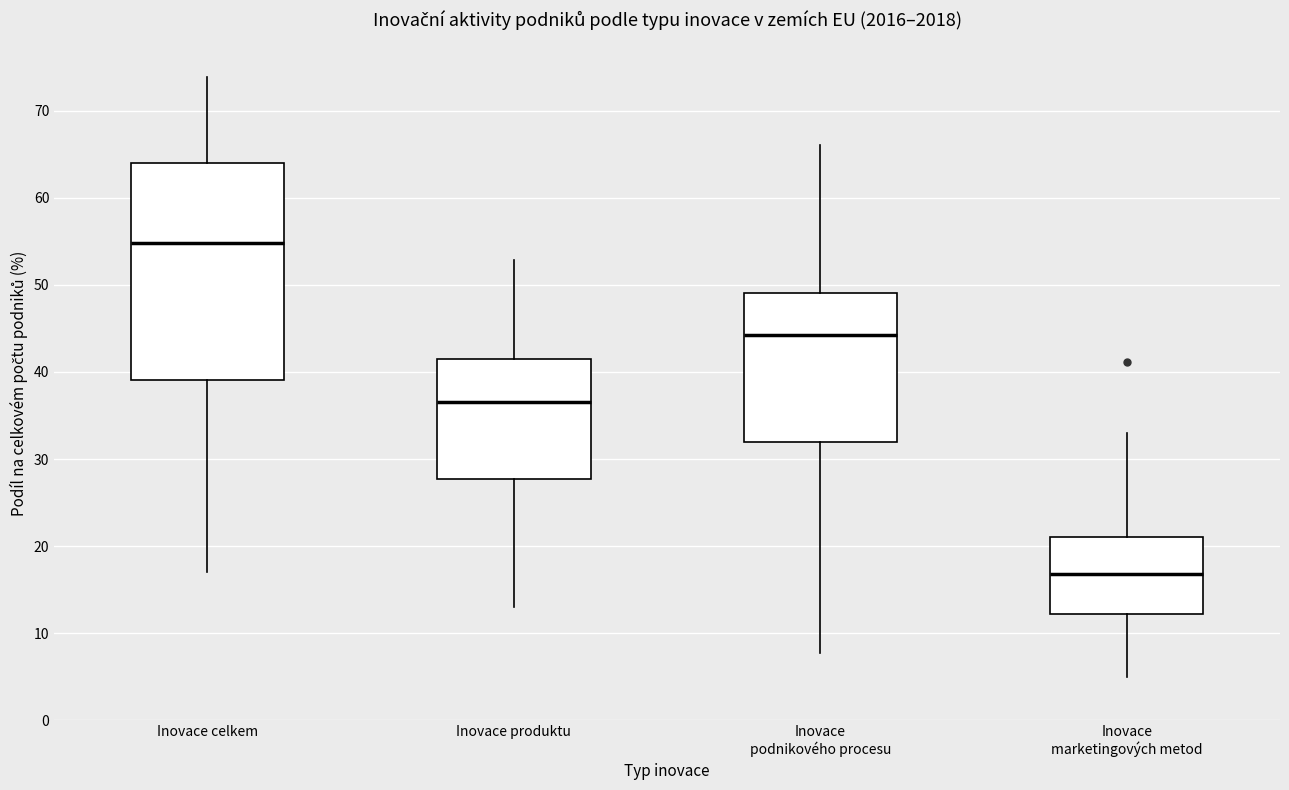

Which box's median line is the highest?

Inovace celkem